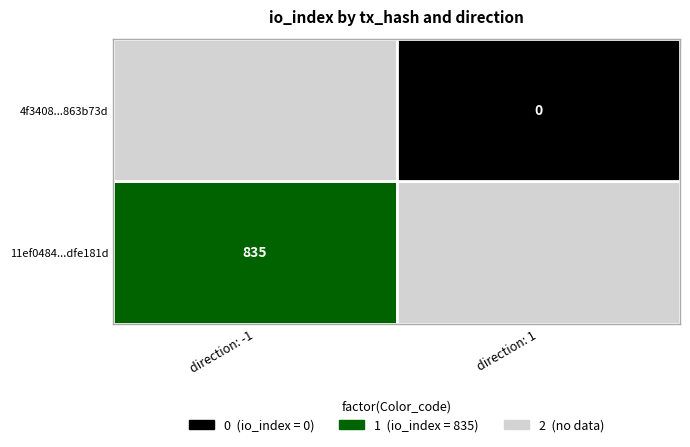

Which series has the largest total across all categories?

11ef0484a9c1559b34ced97aacc1f849dfe181d